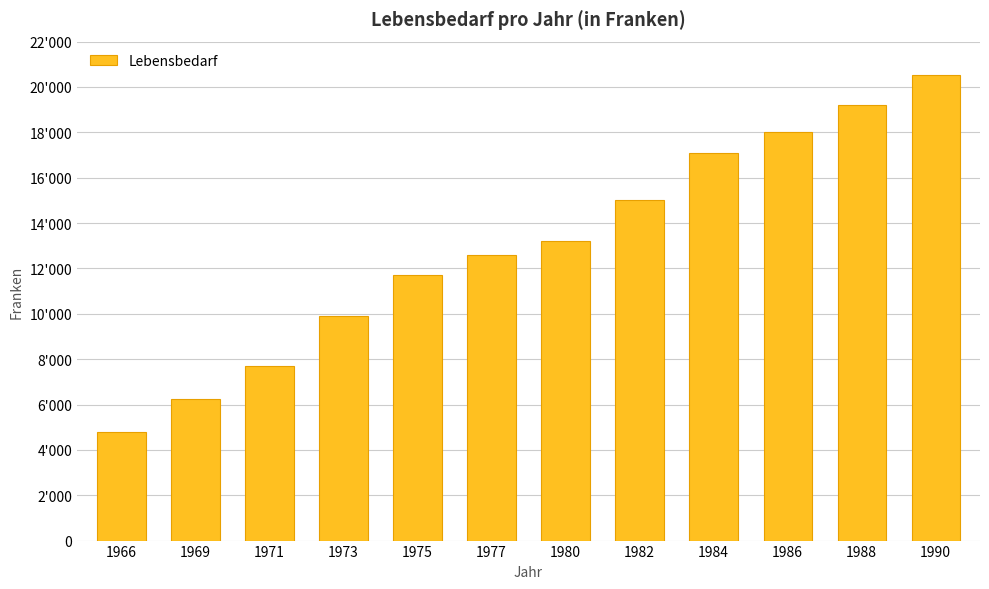

Does the chart contain any negative values?

No